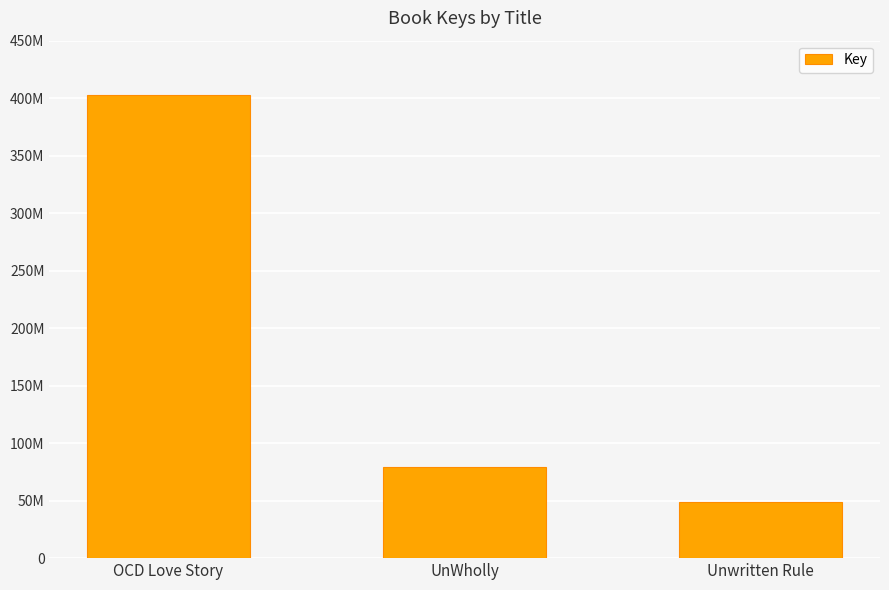

Does the chart contain any negative values?

No